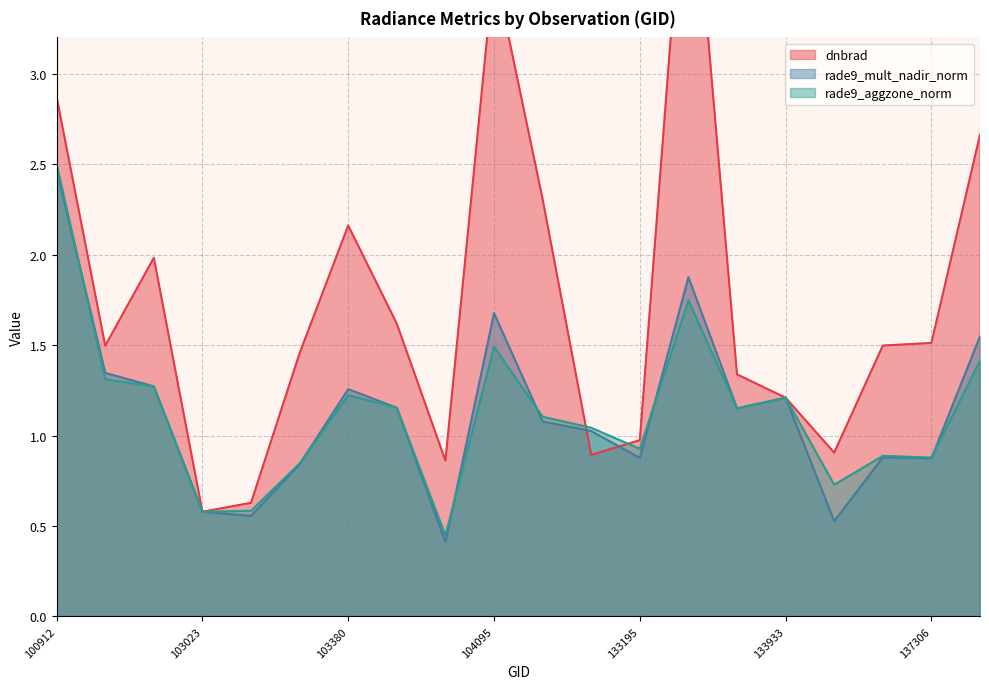

Is it true that dnbrad equals 4.5 at 133558?

True